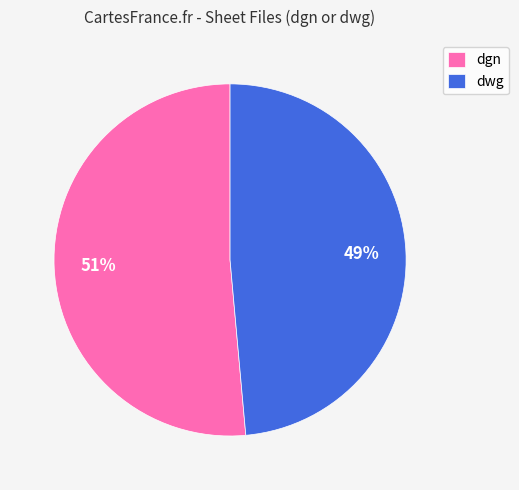

How many slices are in this pie chart?

2